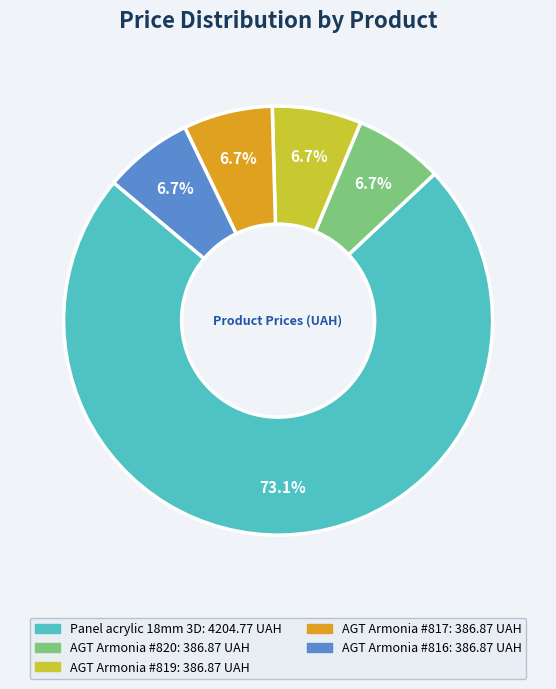

Does any single category account for the majority?

Yes